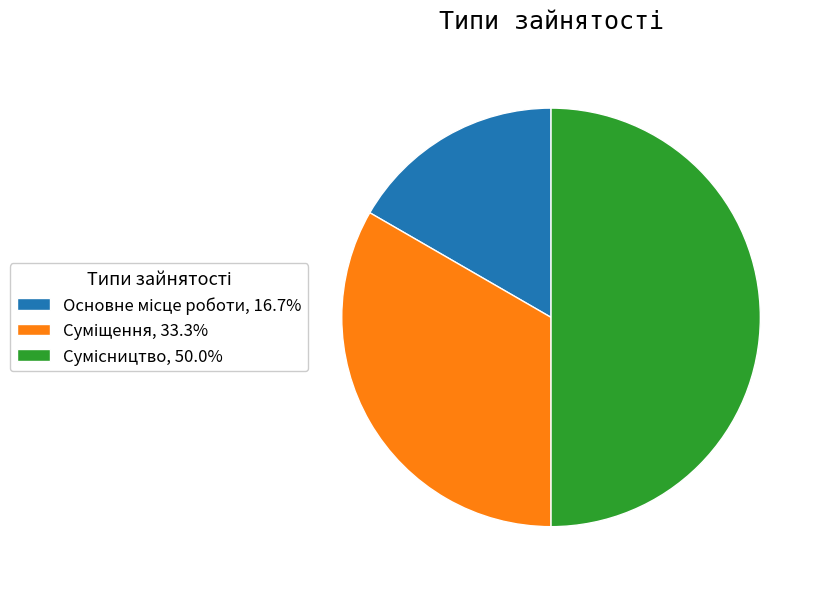

The Основне місце роботи slice represents 2% of the pie. True or false?

False